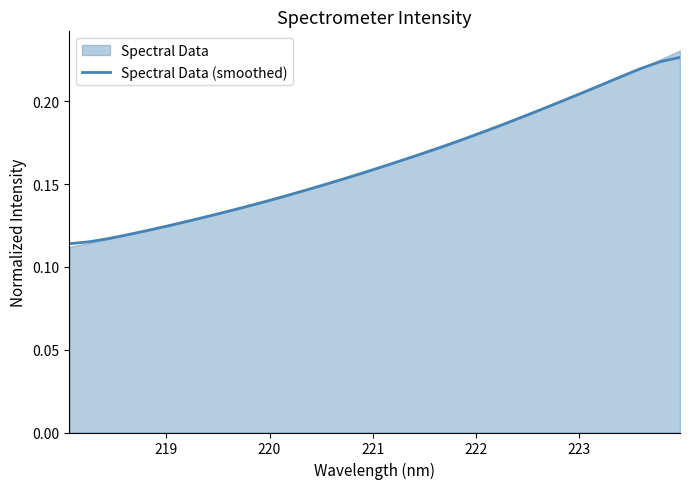

What is the value of the 19th point from the left?

0.2